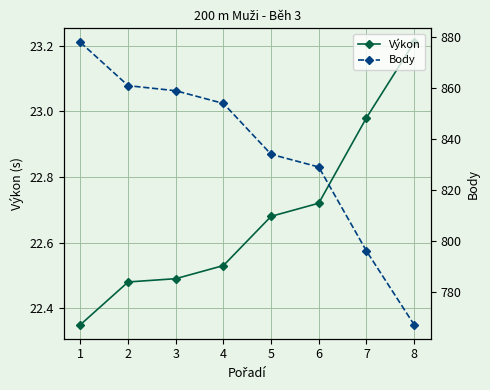

List the series in order of their overall mean, highest first.

Body, Výkon